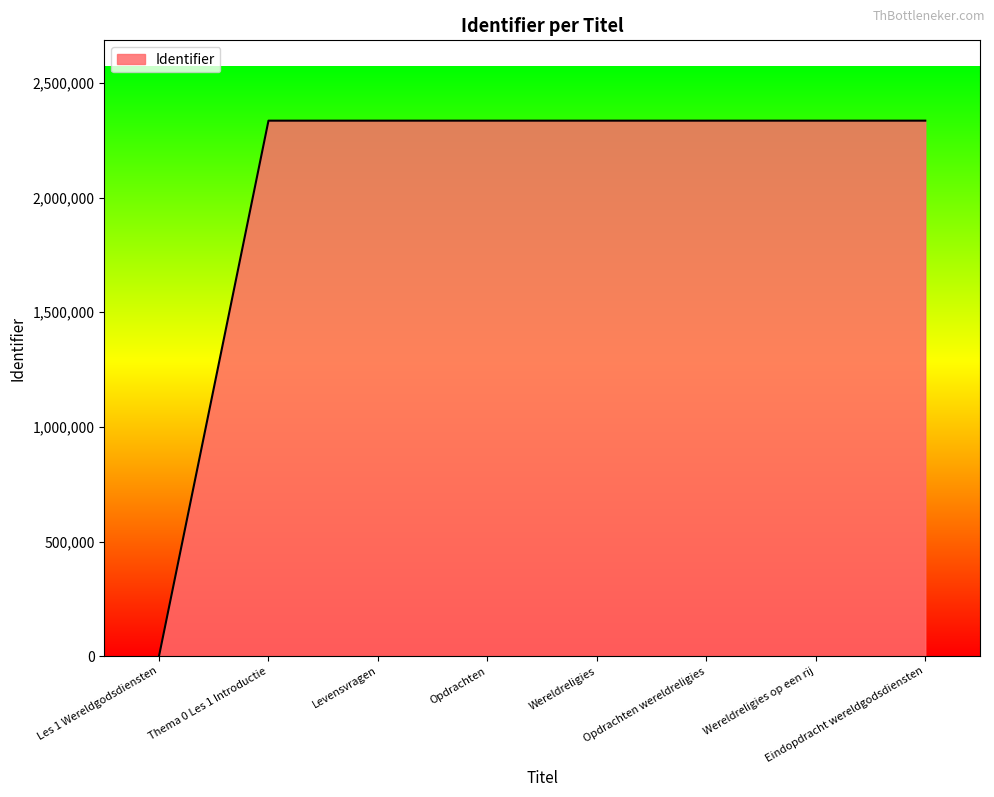

What value does the data have at Wereldreligies?

2335947